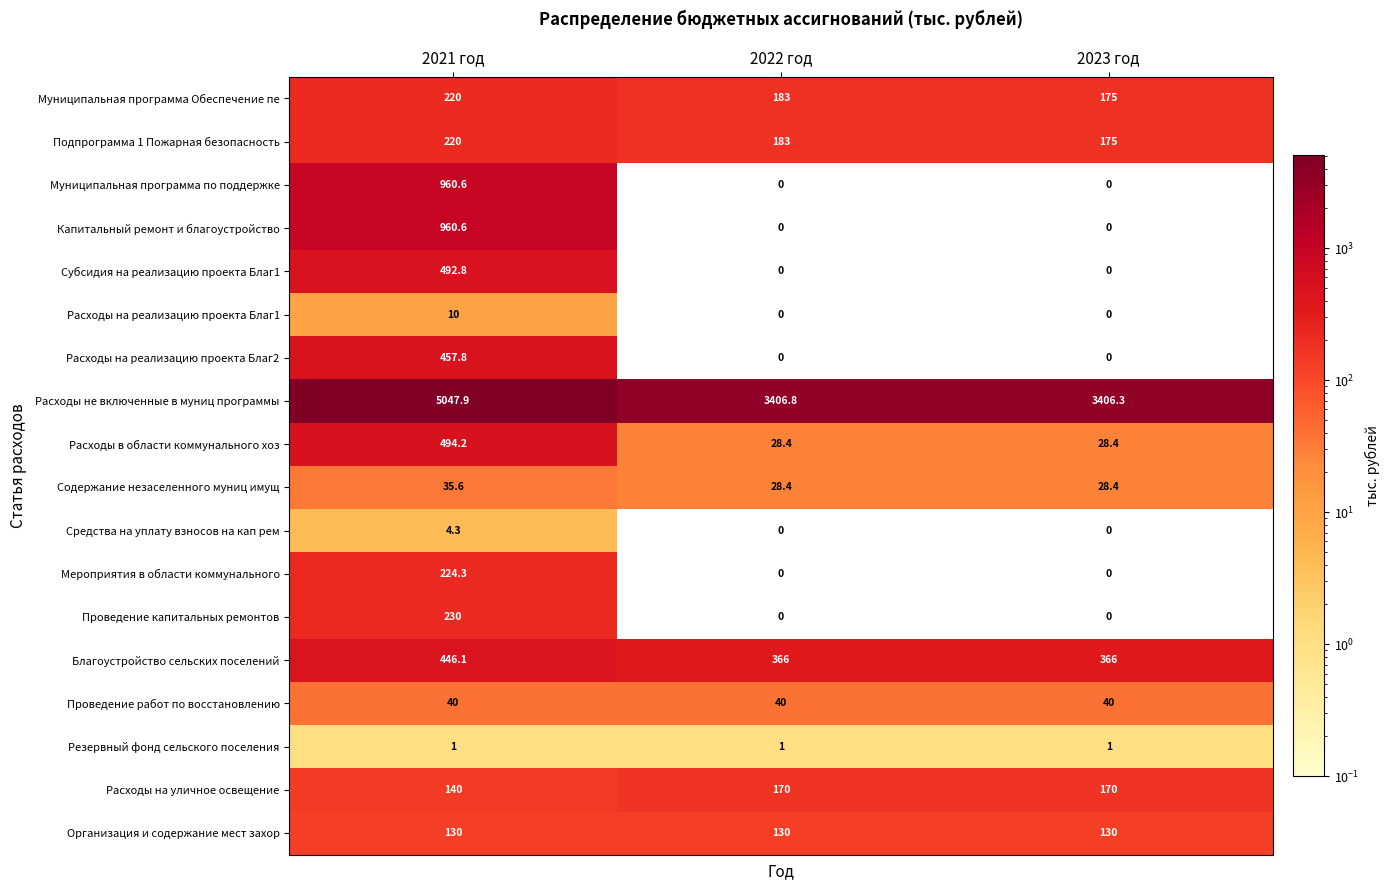

Is the value of Муниципальная программа по поддержке at 2023 год greater than the value of Расходы на уличное освещение at 2022 год?

No